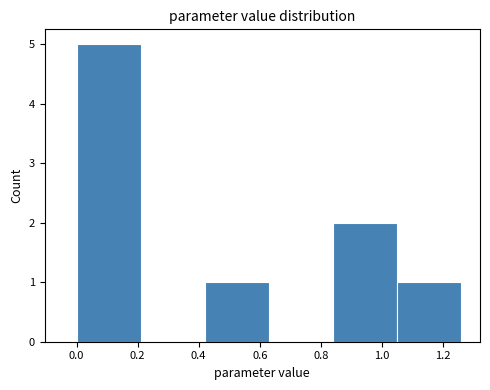

Reading left to right, transcribe this chart: for each bar, give the range it covers on the x-axis and its height. Neither the bar edges nor the heights are printed on the chart, so give them approximately, as read against the axes.

0.00 to 0.20: 5
0.20 to 0.42: 0
0.42 to 0.62: 1
0.62 to 0.84: 0
0.84 to 1.04: 2
1.04 to 1.26: 1